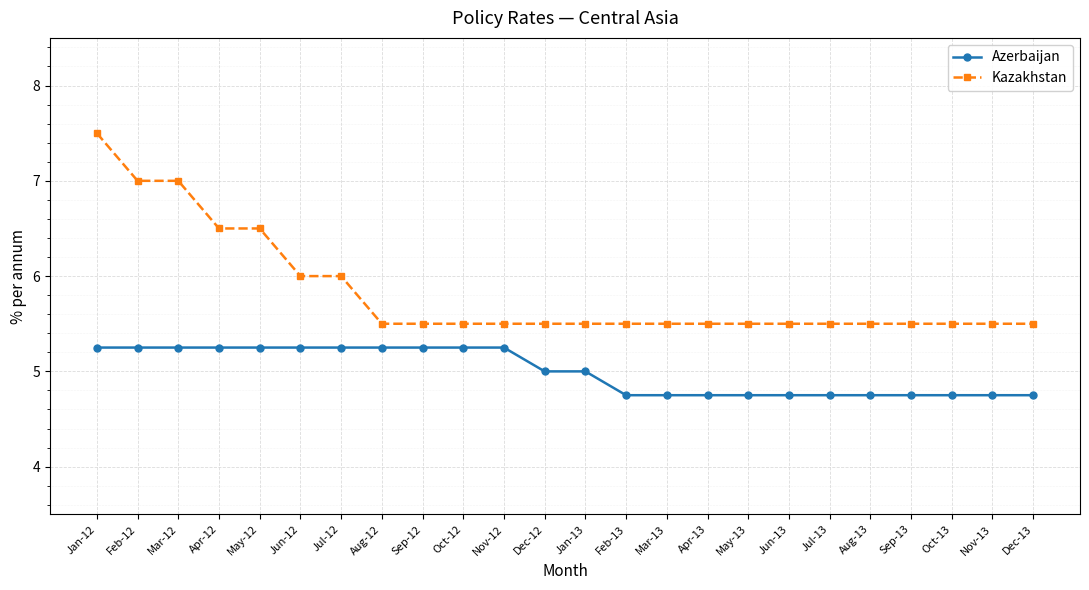

True or false: Azerbaijan has a value of 5.2 at Jun-12.

True